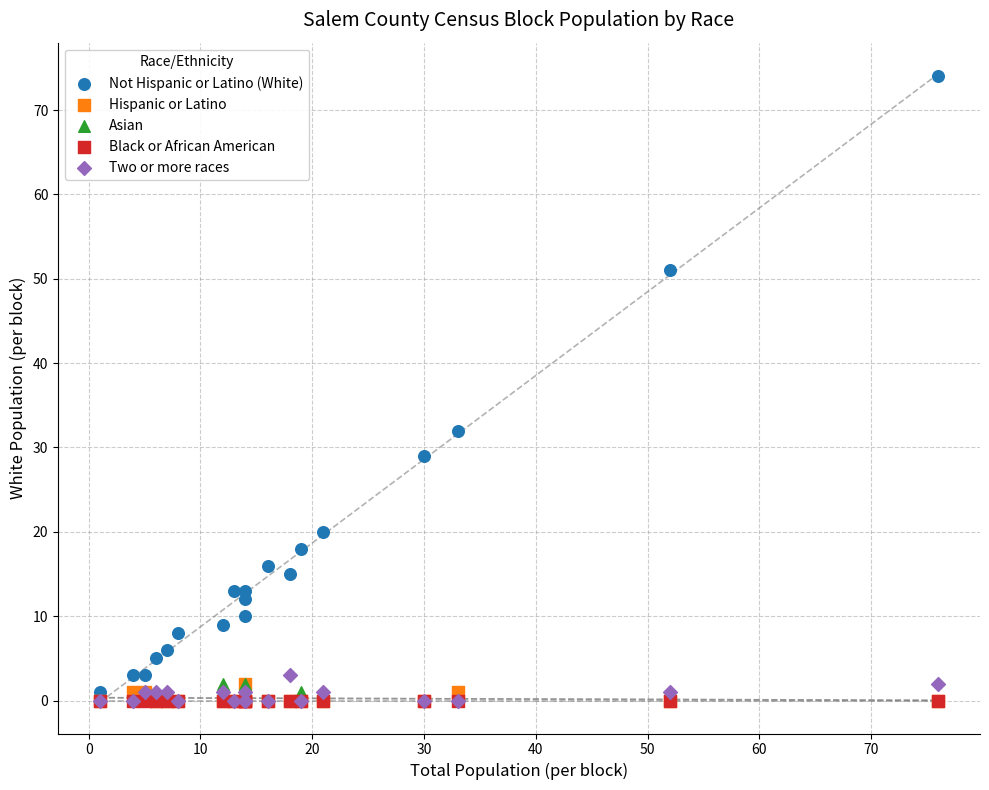

Across all series, what Y value is closest to 37?

32